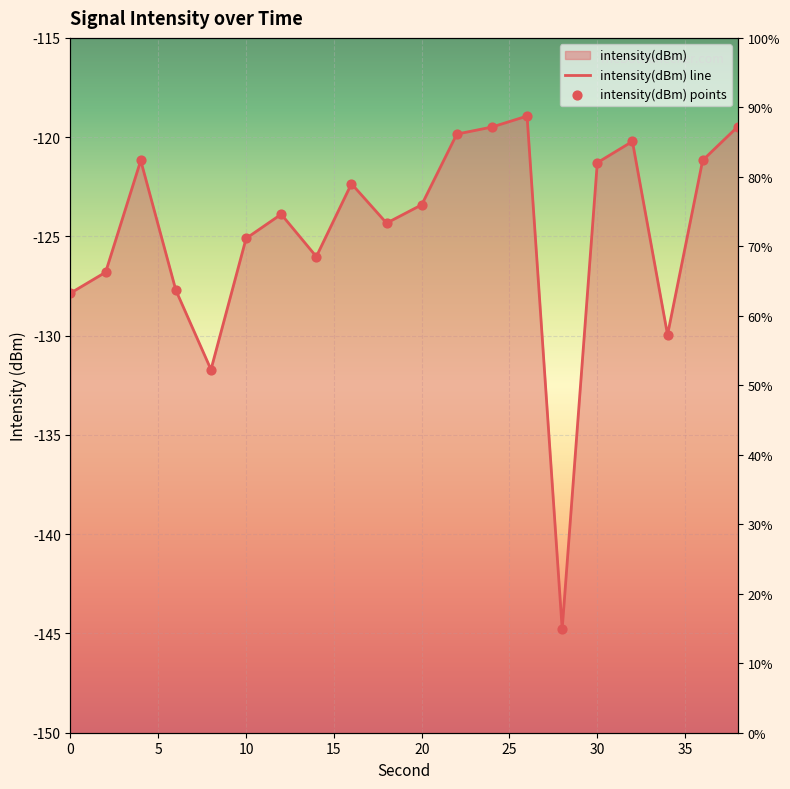

What is the change in value from 0 to 6?

+0.1